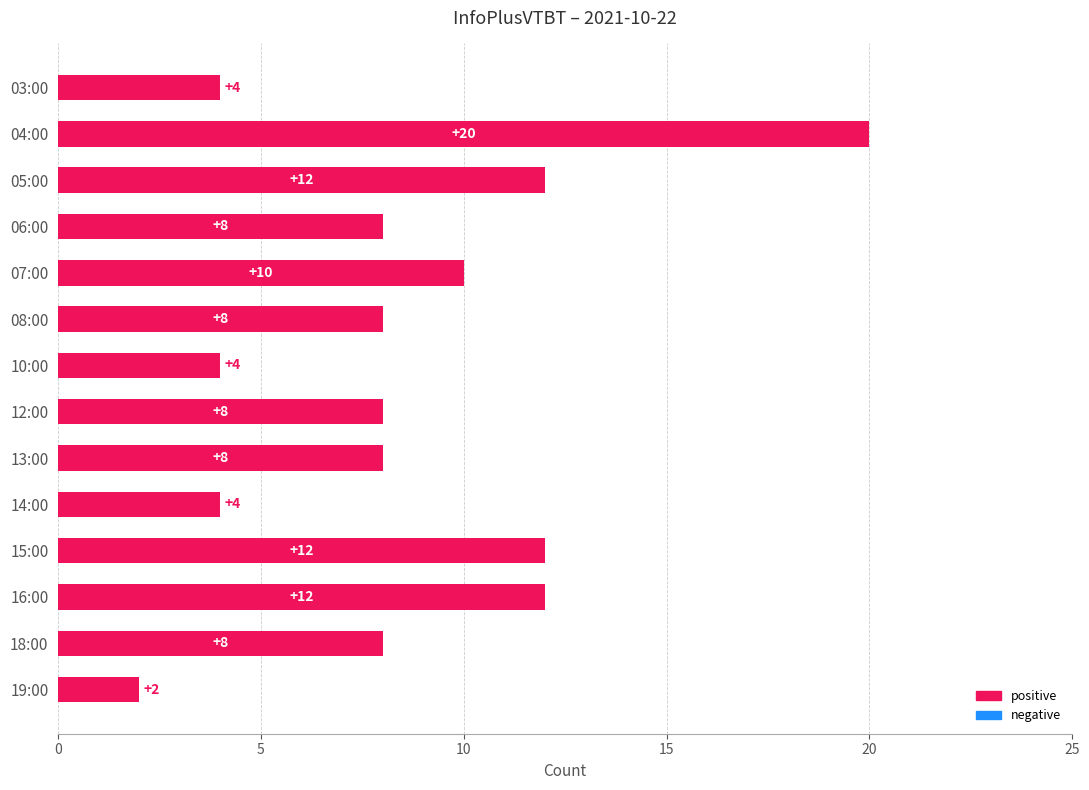

The value at 14:00 is 6. True or false?

False